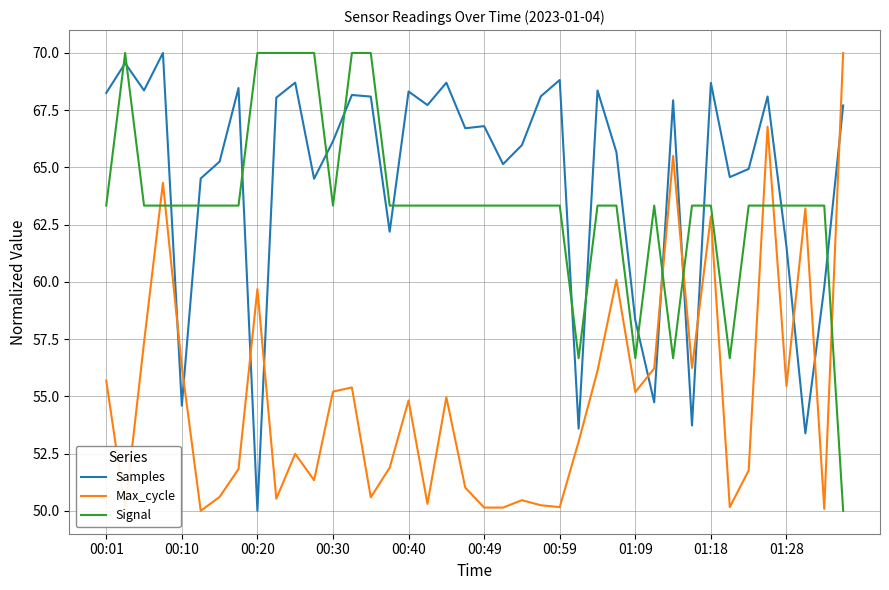

Which series has the largest total across all categories?

Samples